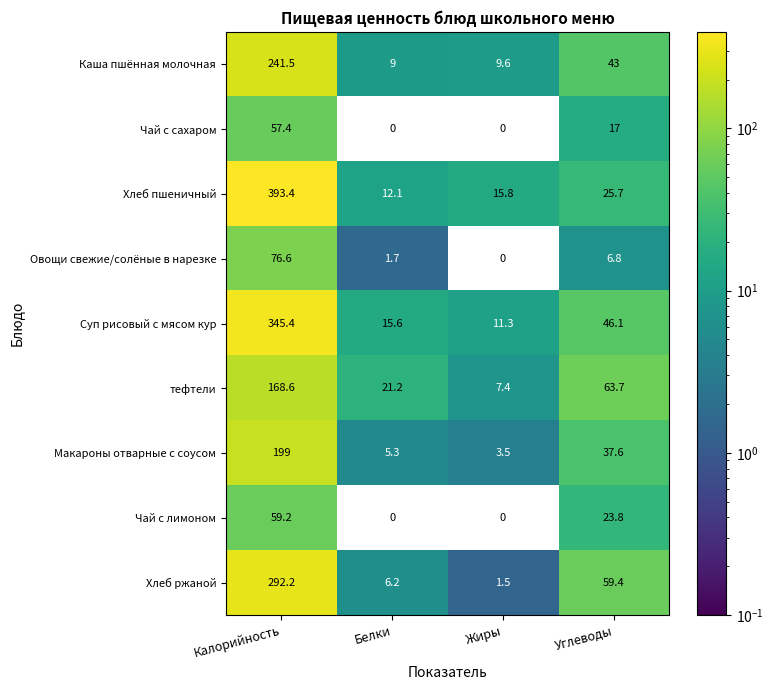

True or false: Макароны отварные с соусом has a value of 303.5 at Калорийность.

False